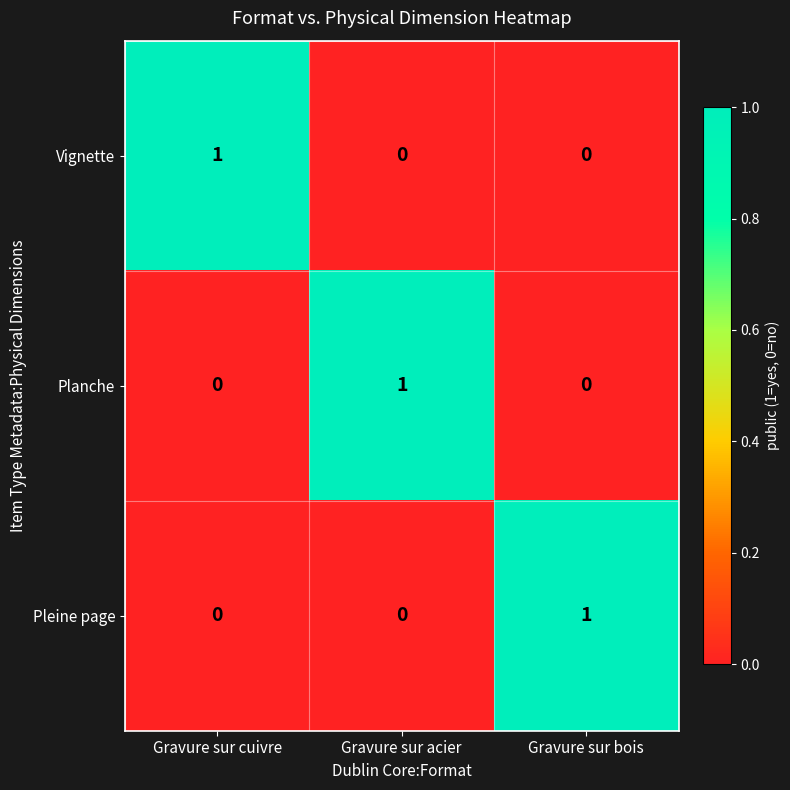

What is the spread (max minus min) of values at Gravure sur bois?

1